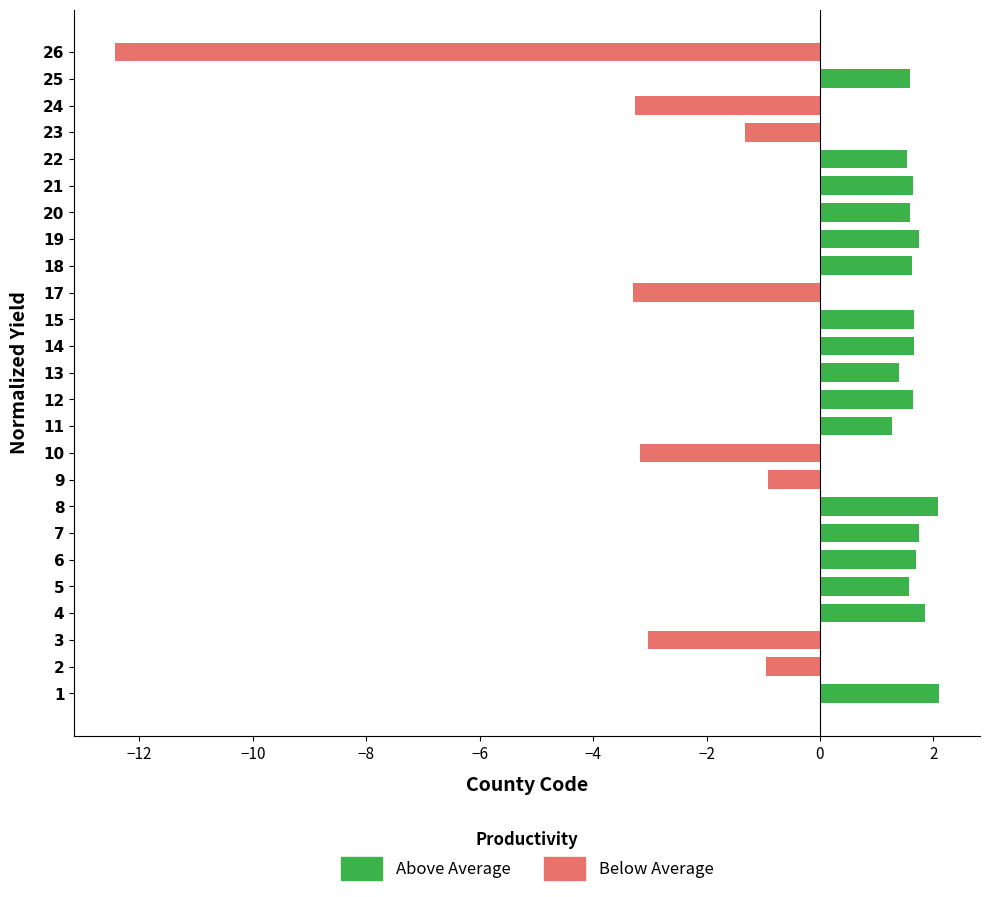

Is it true that the value at 21 is 0.4?

False